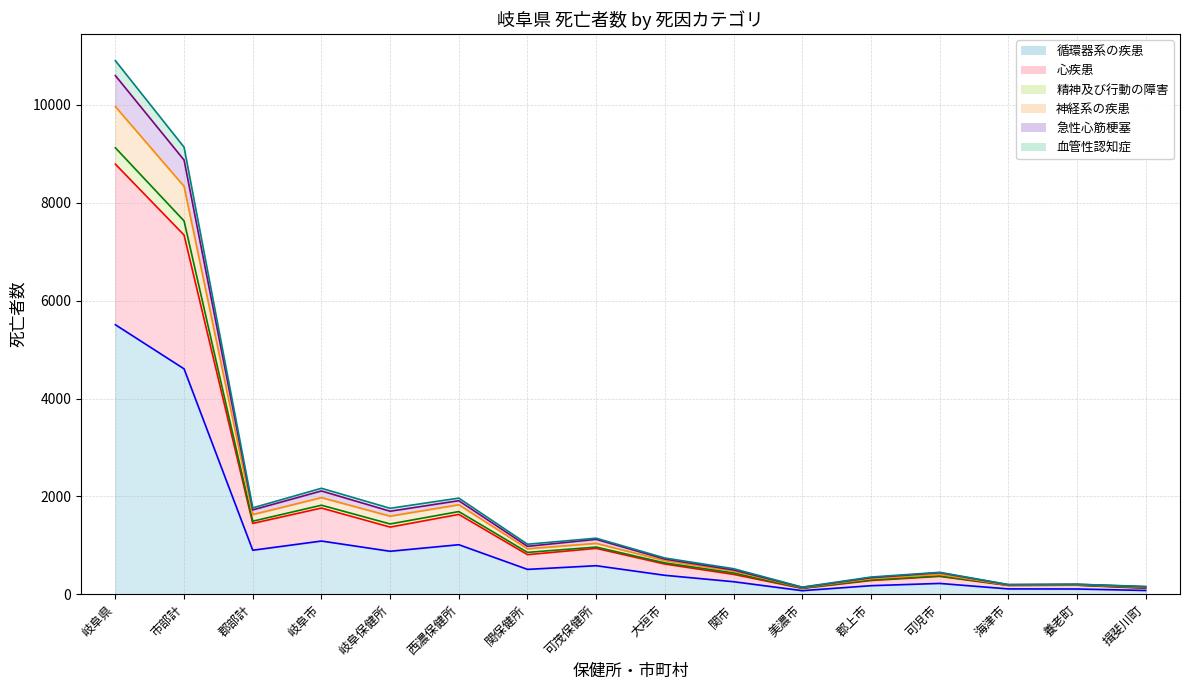

True or false: 急性心筋梗塞 has more than 0 interior local peaks.

True